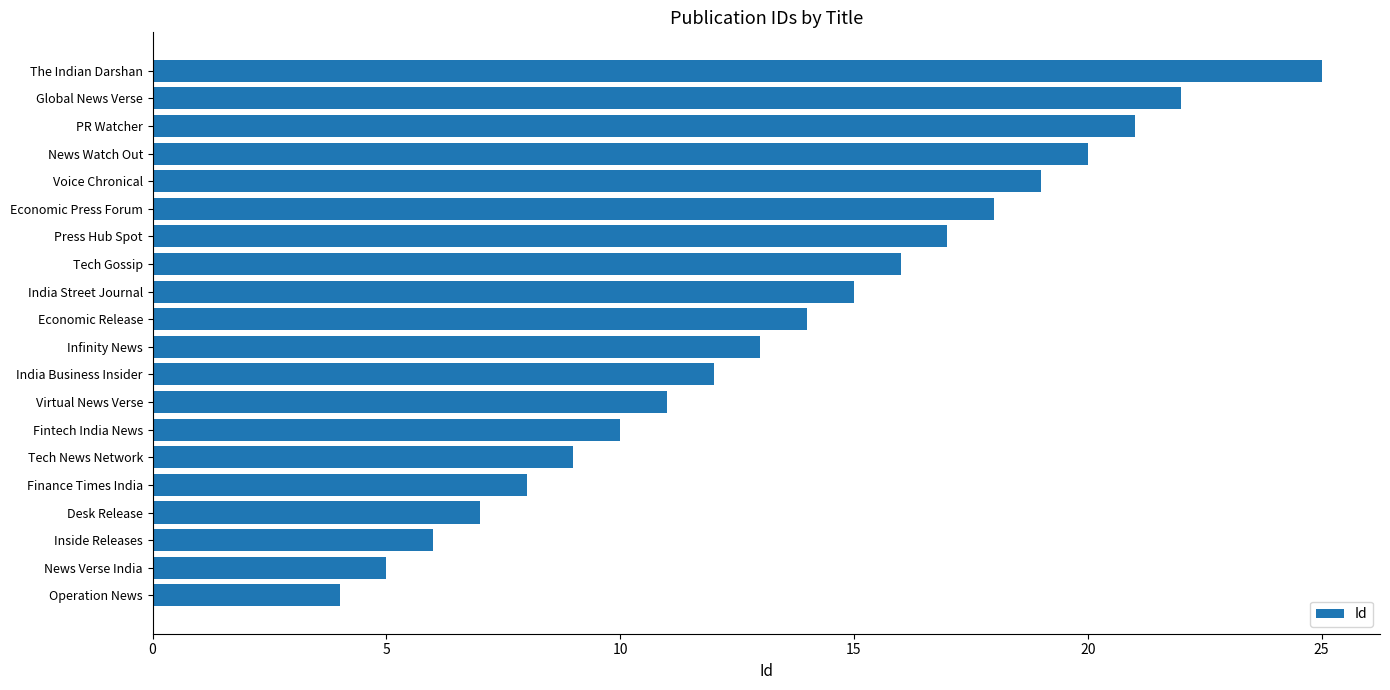

At which label is the value closest to 14?

Economic Release